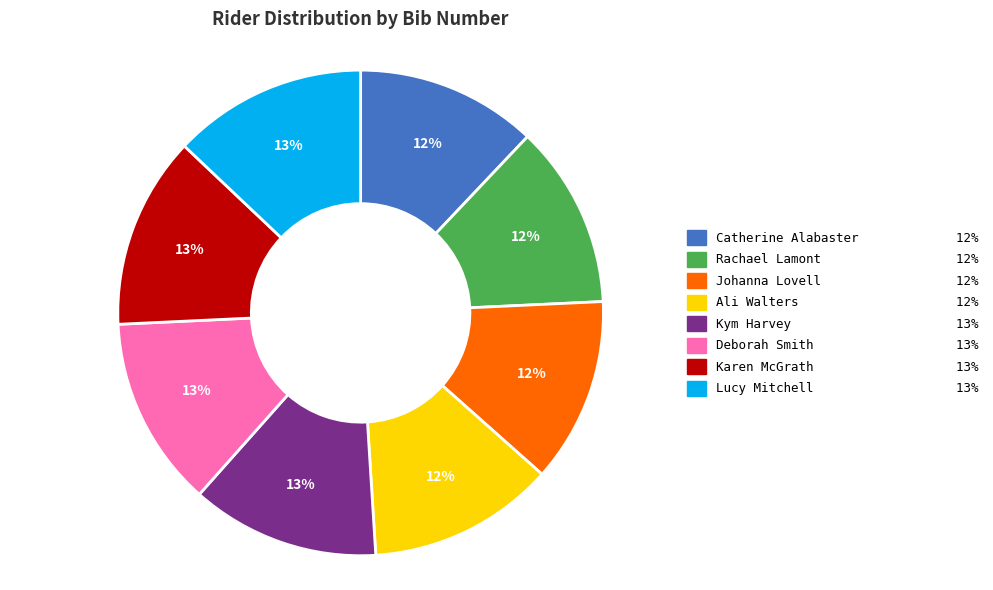

To the nearest percent, what is the difference between the largest and smallest slice percentages?

1%